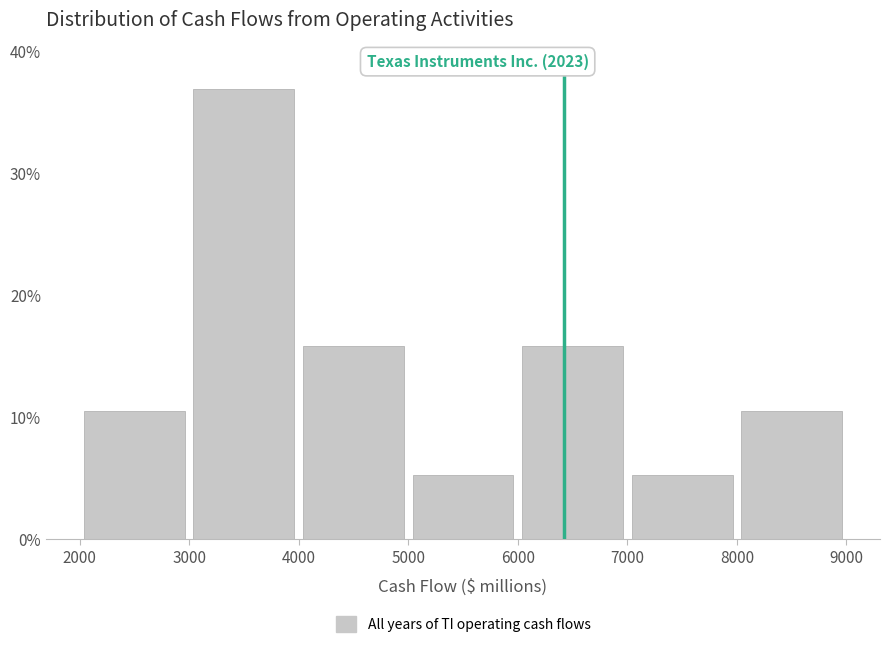

Which range on the x-axis has the tallest bar?

3000 to 4000